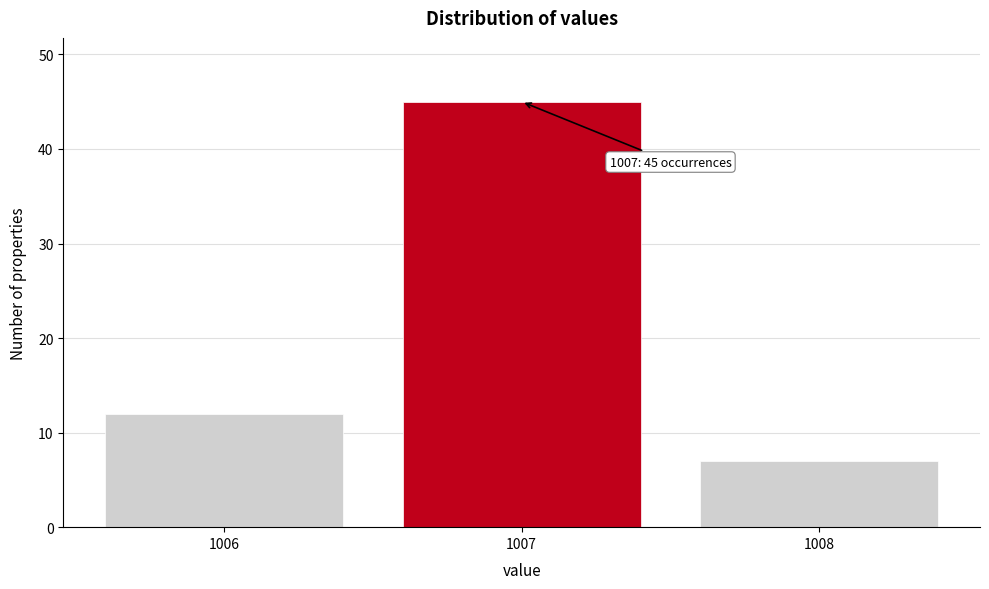

Reading right to left, list all the values displayed in this chart.

7	45	12